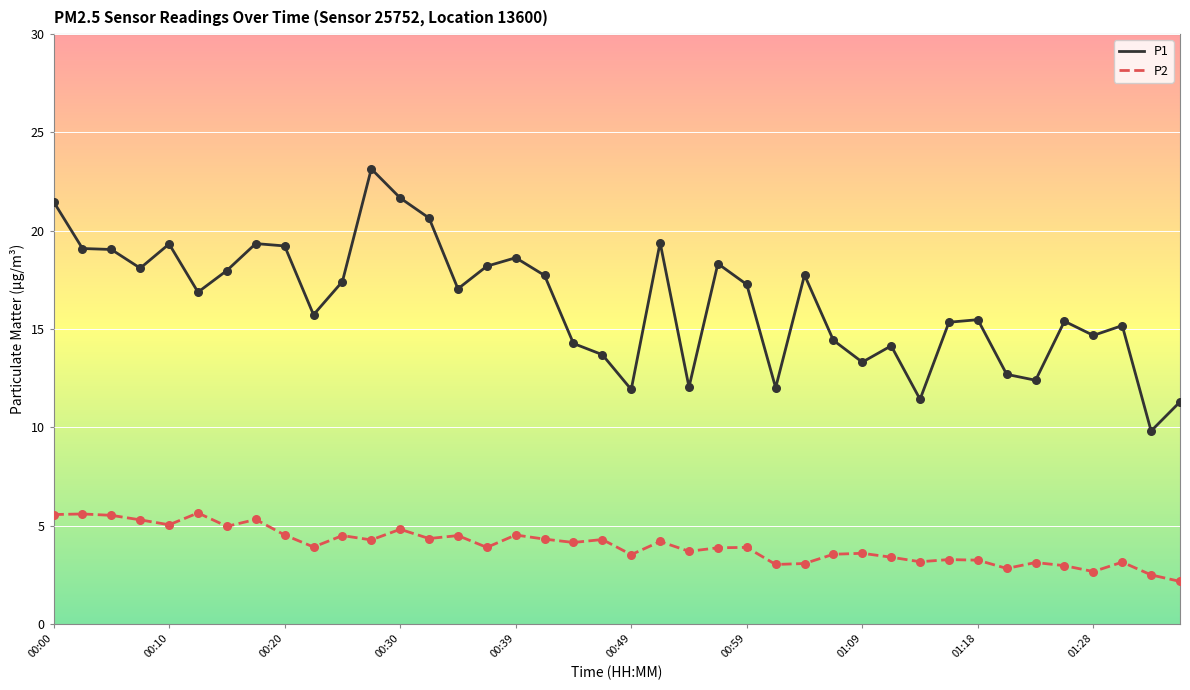

Which series has the largest range (max minus min)?

P1